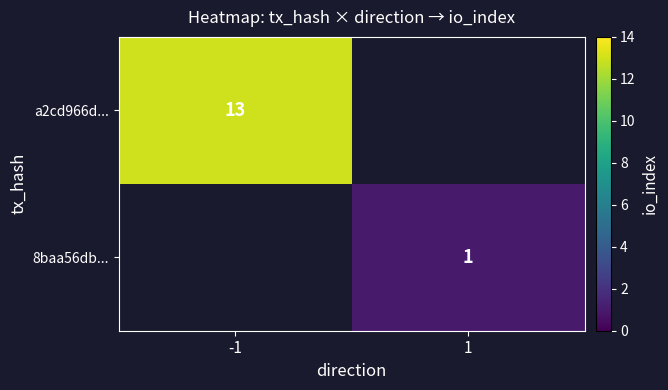

Rank the categories by a2cd966d... value from highest to lowest.

-1, 1